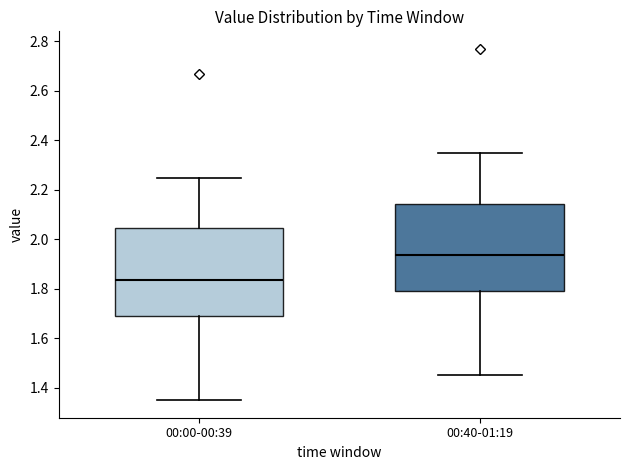

Reading left to right, transcribe this box plot: for each box, give where its median line is, the range the box spans, and where its two whiskers end, as read against the y-axis. The values are not printed on the chart, so give them approximately, as read against the axis.

00:00-00:39: median 1.84, box 1.70 to 2.04, whiskers 1.36 to 2.26
00:40-01:19: median 1.94, box 1.80 to 2.14, whiskers 1.46 to 2.36